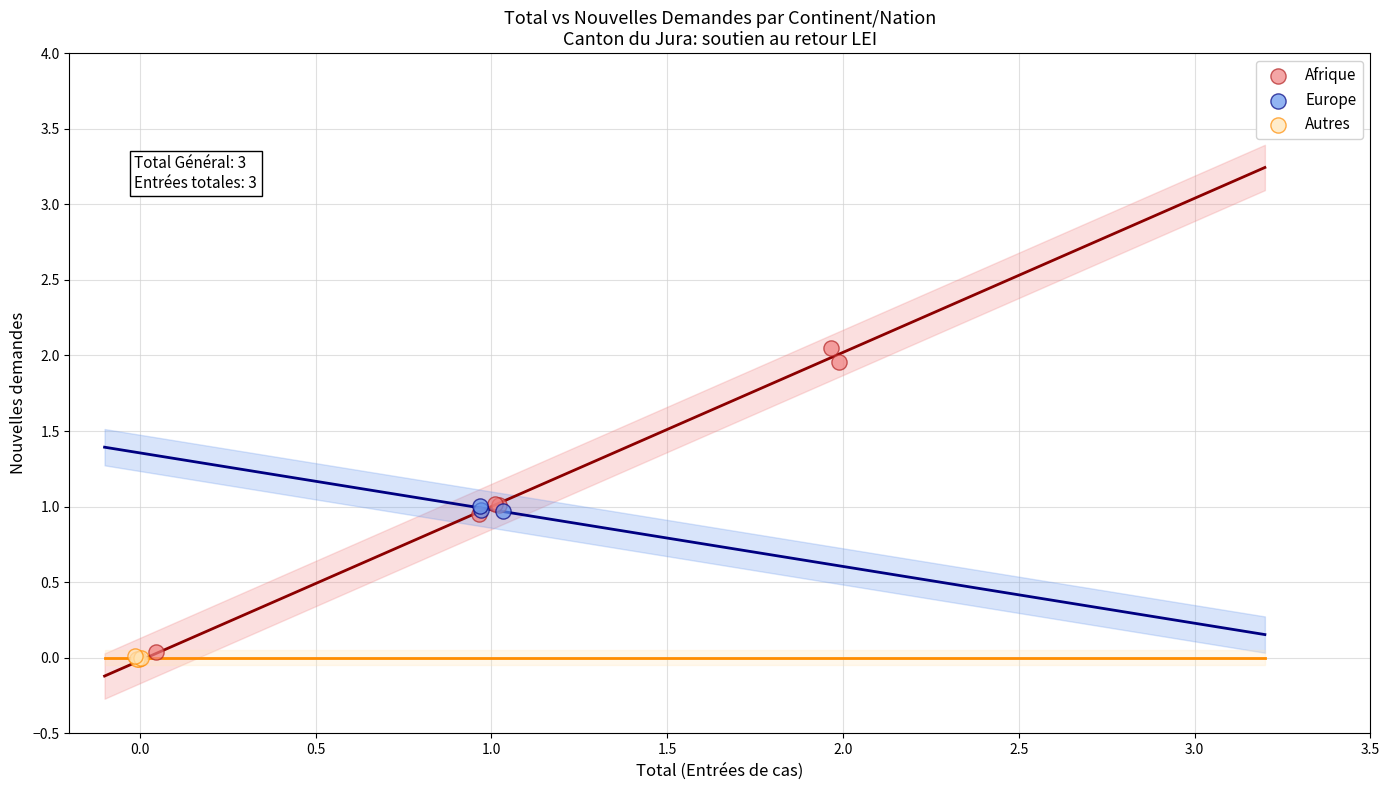

Which series has the largest Y range (max minus min)?

Afrique